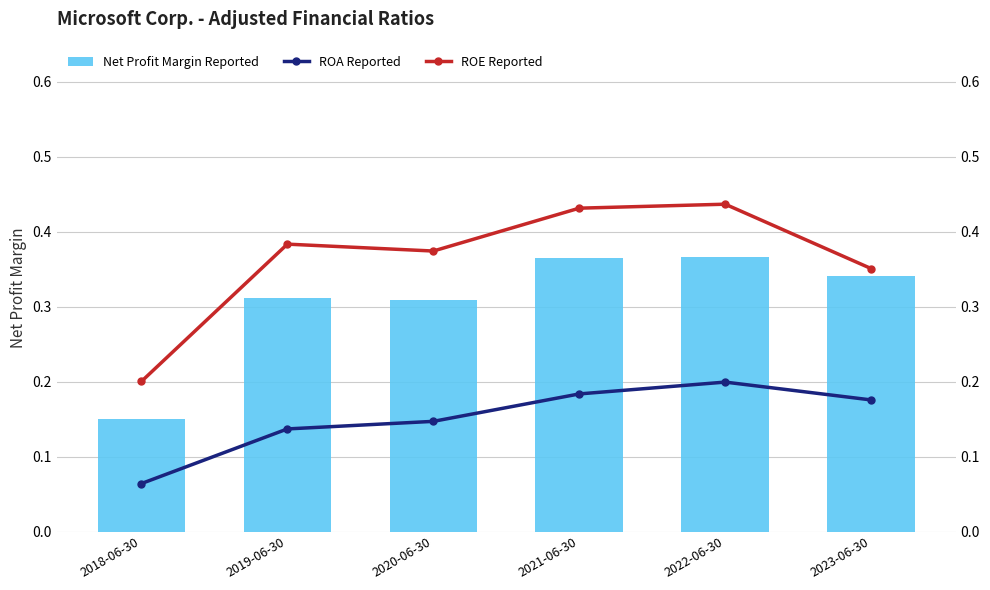

Rank the series at 2022-06-30 from highest to lowest value.

ROE Reported, Net Profit Margin Reported, ROA Reported